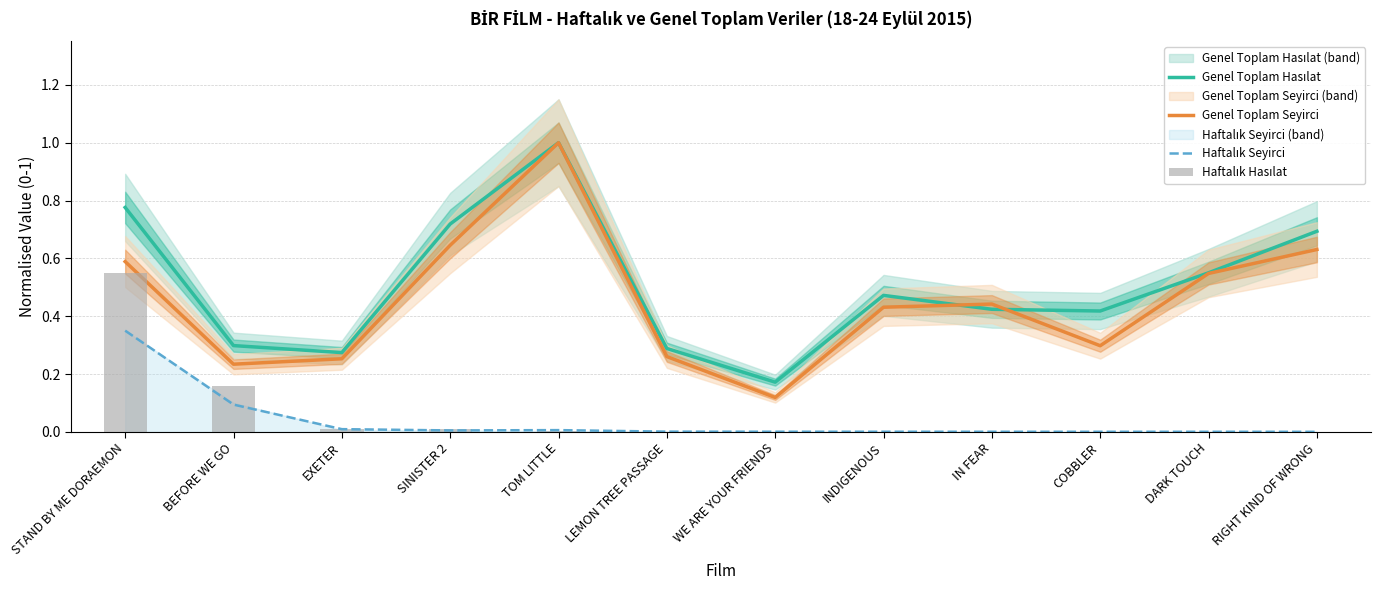

Count the Genel Toplam Seyirci values in the range 0 to 1.

12